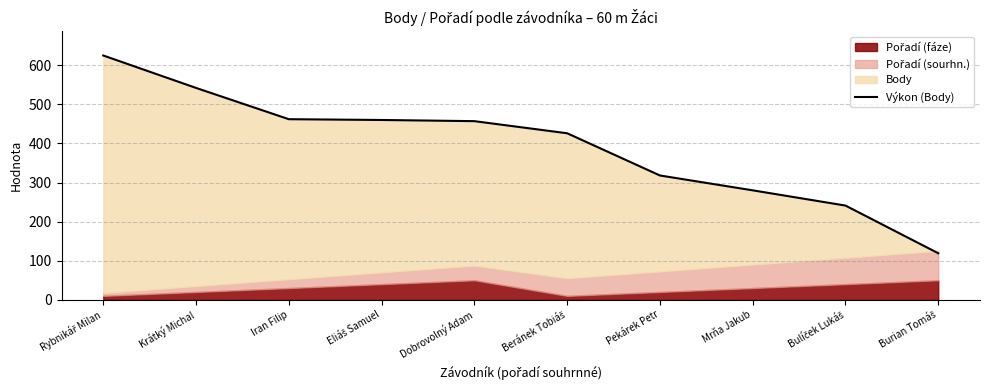

What is the difference between the maximum and minimum values?

506